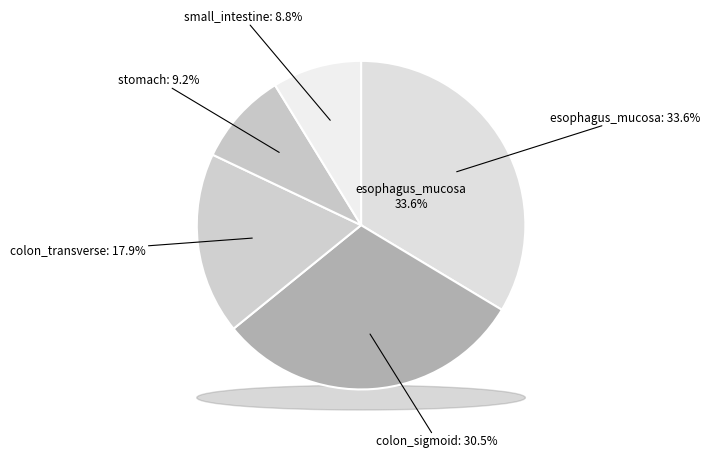

Is it true that colon_sigmoid is 41% of the pie?

False